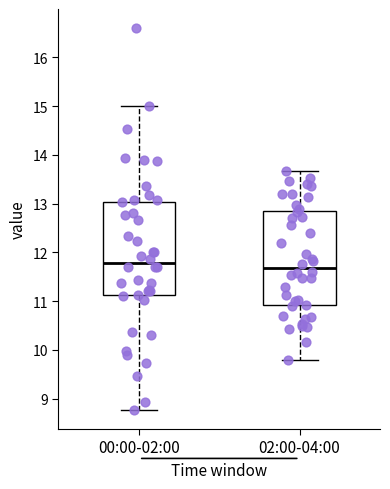

Reading left to right, transcribe this box plot: for each box, give where its median line is, the range the box spans, and where its two whiskers end, as read against the y-axis. The values are not printed on the chart, so give them approximately, as read against the axis.

00:00-02:00: median 11.8, box 11.1 to 13.0, whiskers 8.8 to 15.0
02:00-04:00: median 11.7, box 10.9 to 12.8, whiskers 9.8 to 13.7